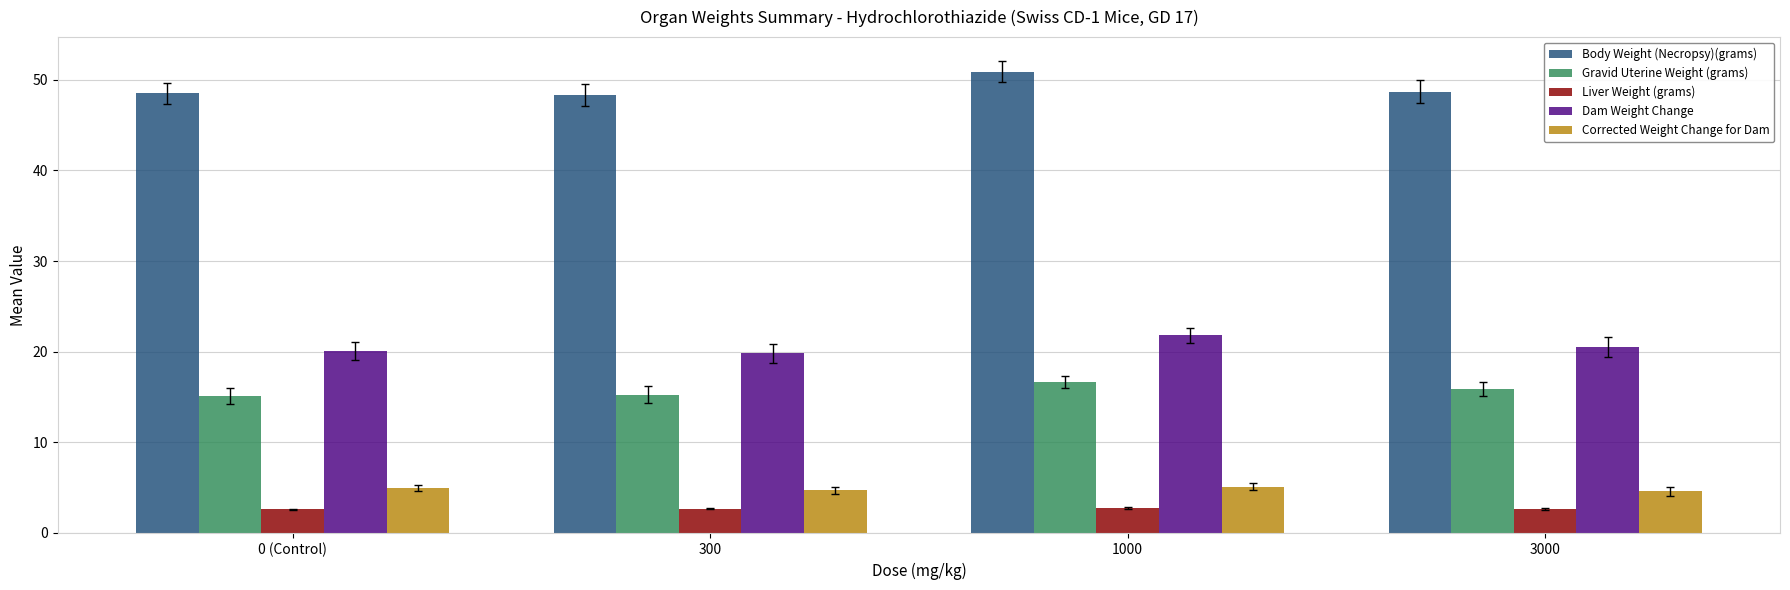

Are the bars horizontal?

No